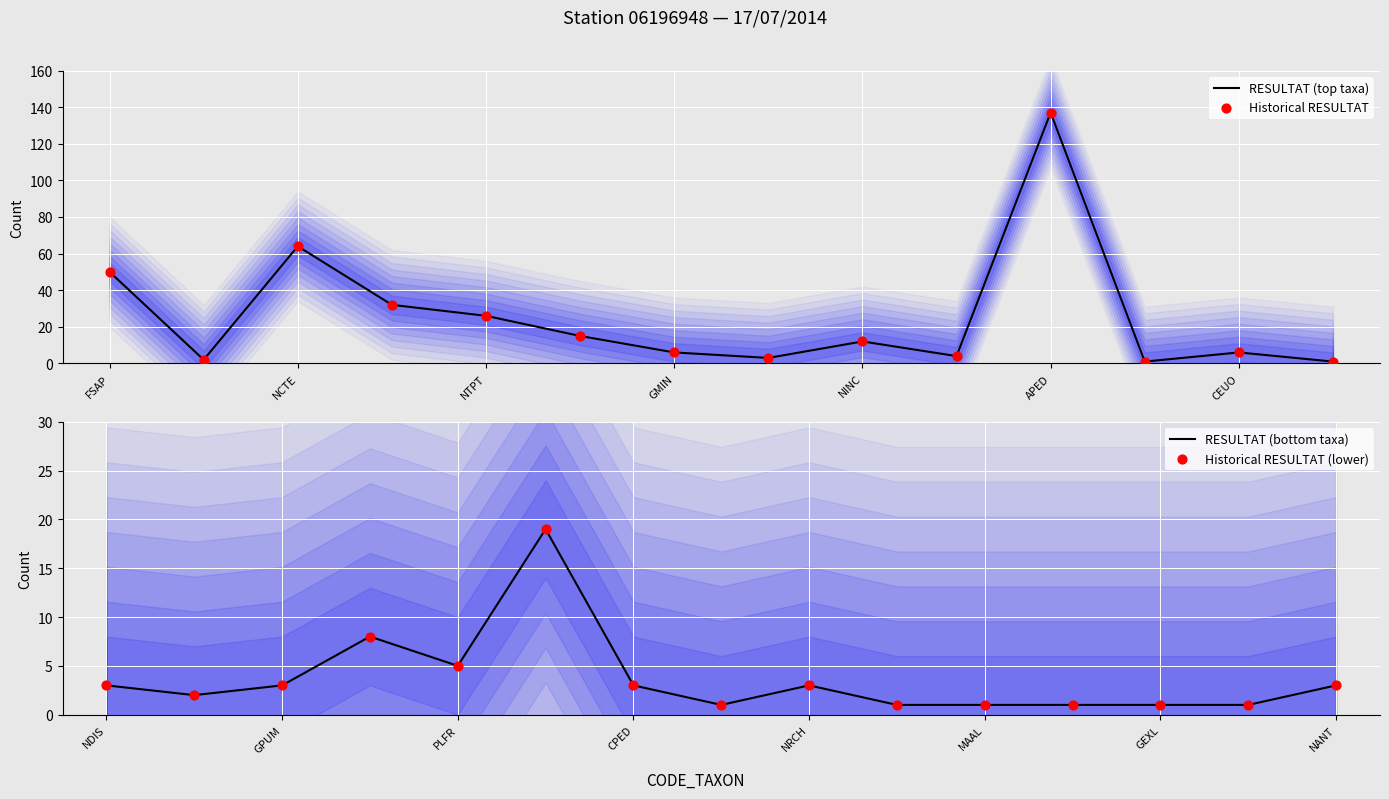

Which has a higher value, ADMI or PLFR?

ADMI